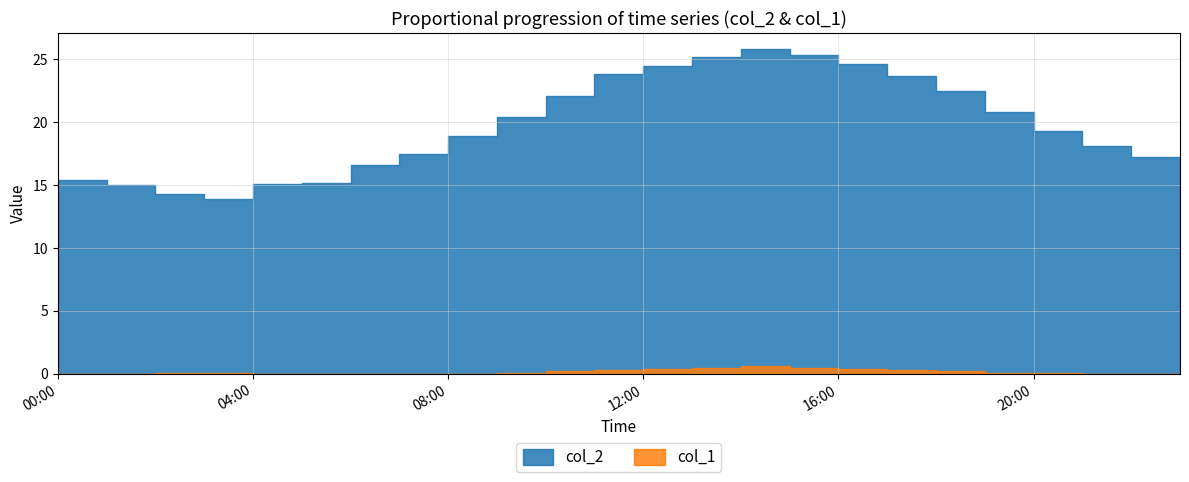

In col_1, how many points are higher than both neighbors (excluding endpoints)?

1